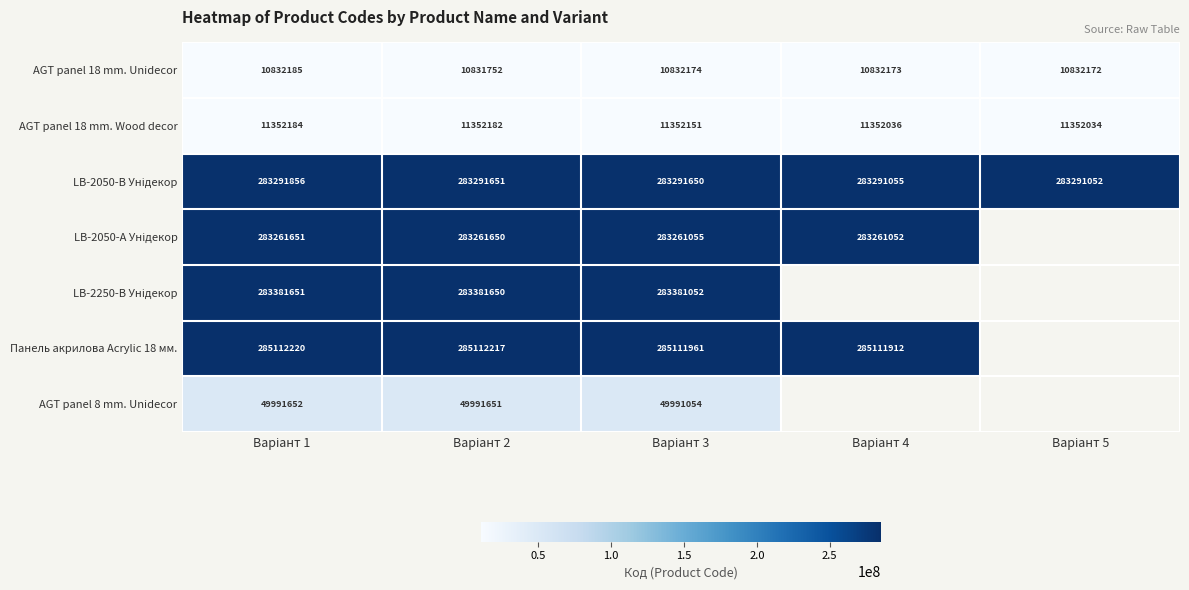

What is the sum of all AGT panel 18 mm. Wood decor values?

56760587